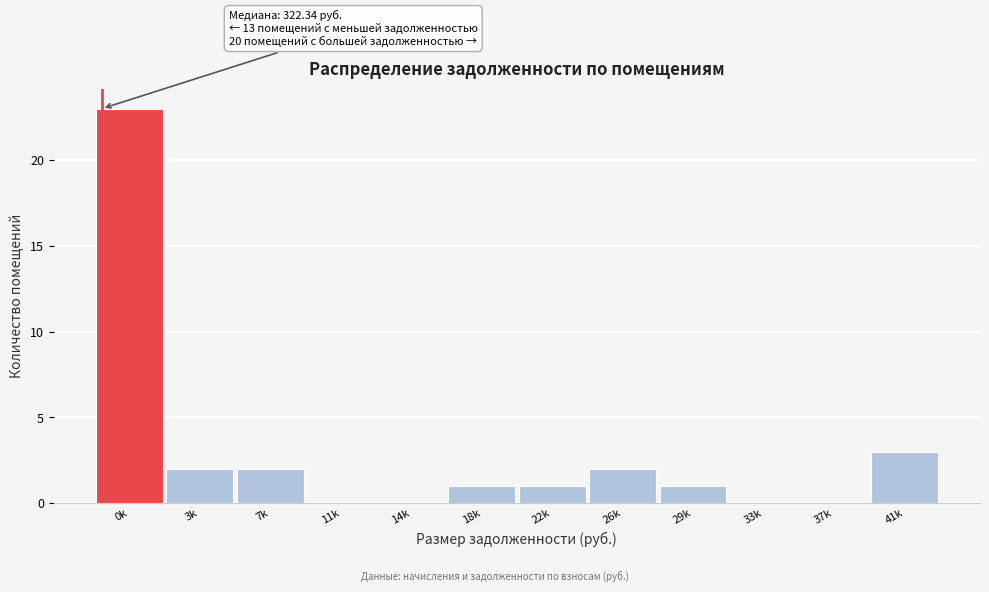

Reading left to right, what are all the values shown in this chart?

0k=23	3k=2	7k=2	11k=0	14k=0	18k=1	22k=1	26k=2	29k=1	33k=0	37k=0	41k=3